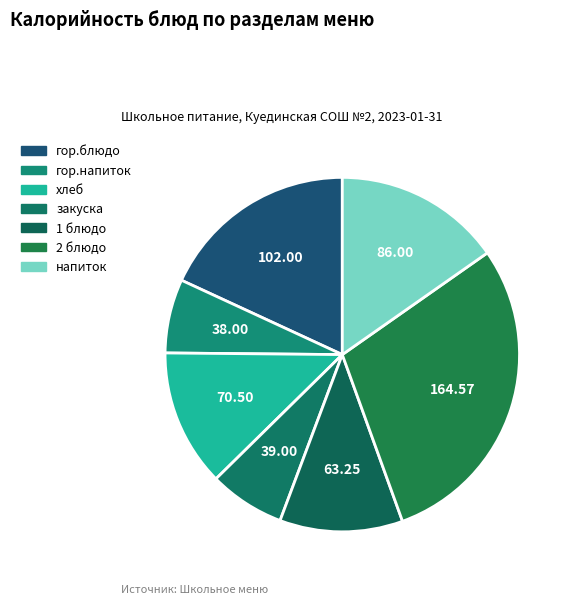

How many slices are in this pie chart?

7